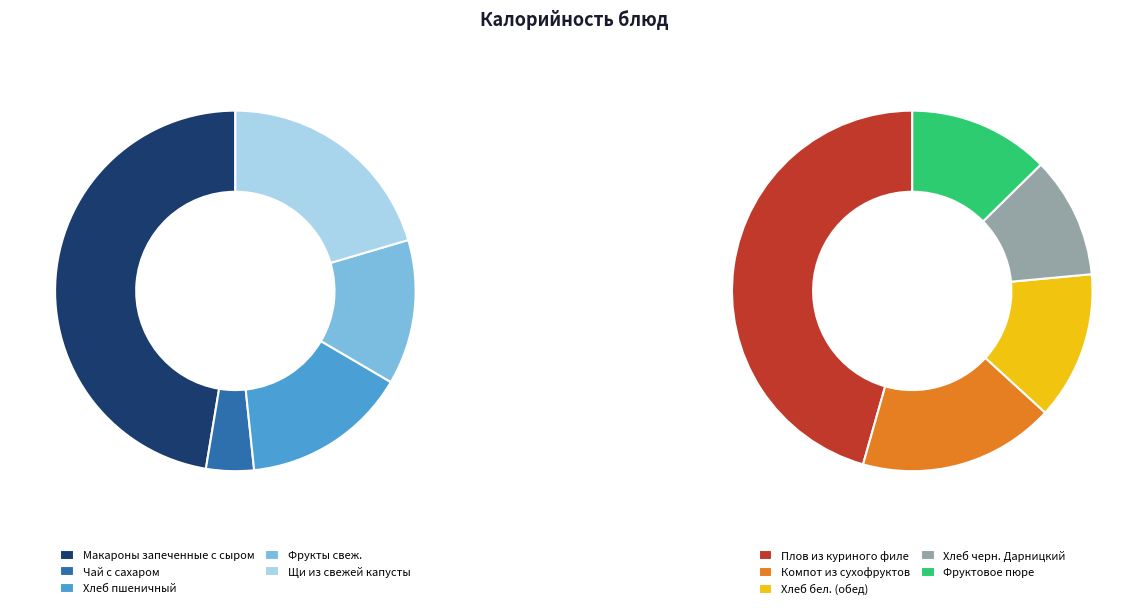

Which category has the smallest portion of the pie?

Чай с сахаром